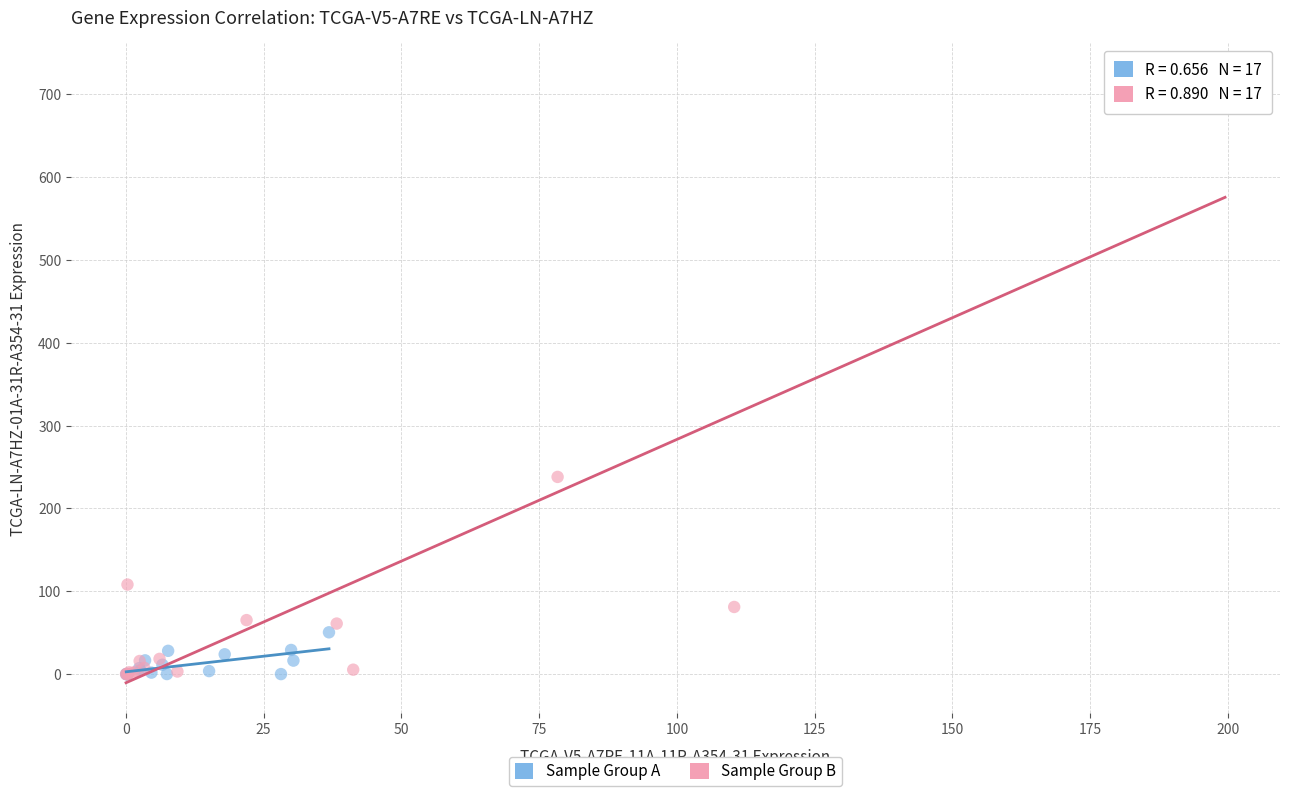

Which series has the widest spread of Y values?

Sample Group B